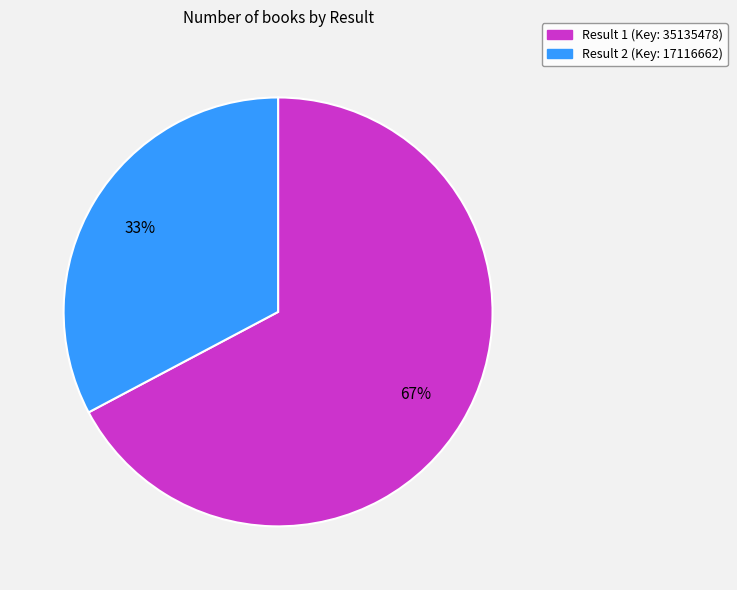

To the nearest percent, what portion does Result 1 (Key: 35135478) represent?

67%